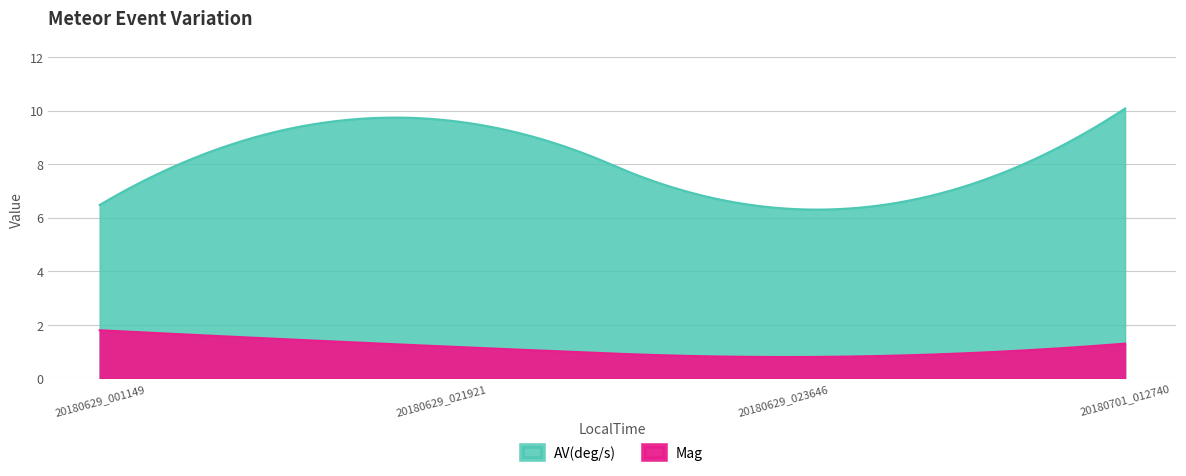

What is the value of the AV(deg/s) point at the 4th from the left?

10.1